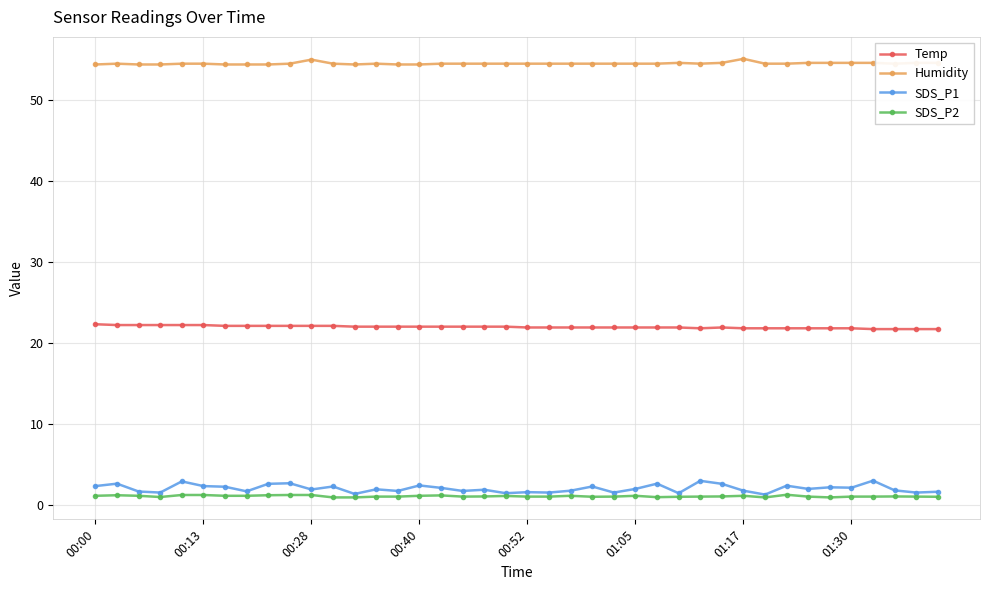

Which series has the largest range (max minus min)?

SDS_P1